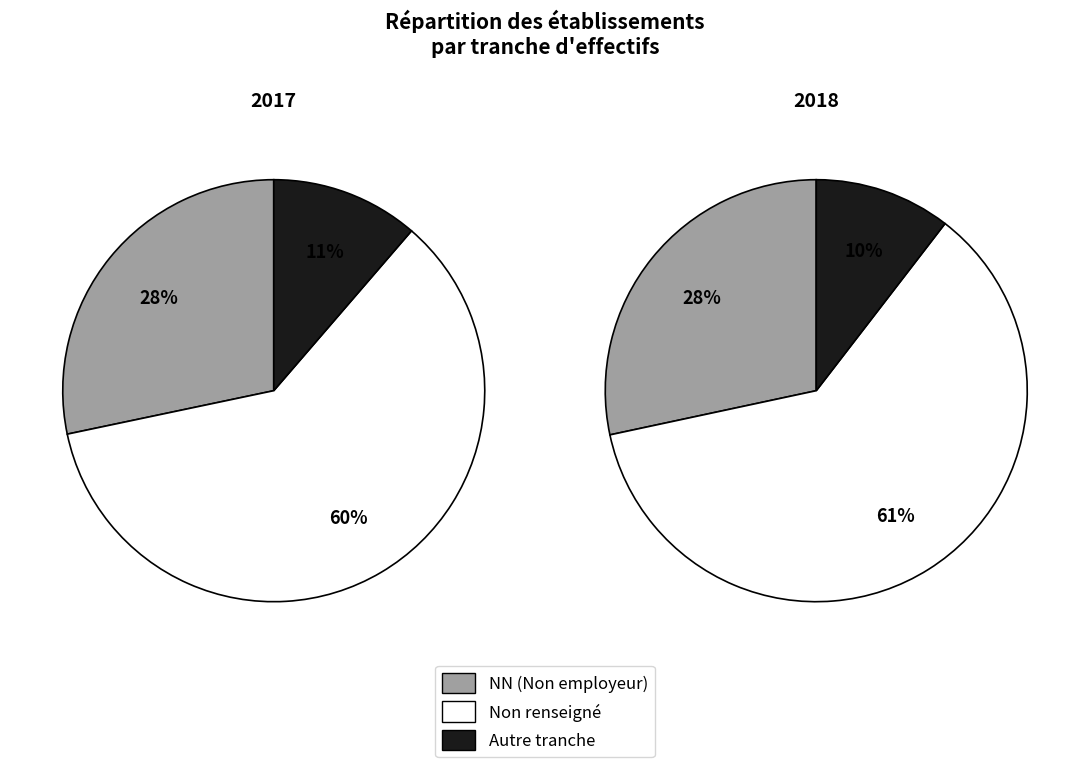

How many segments does this pie chart have?

3